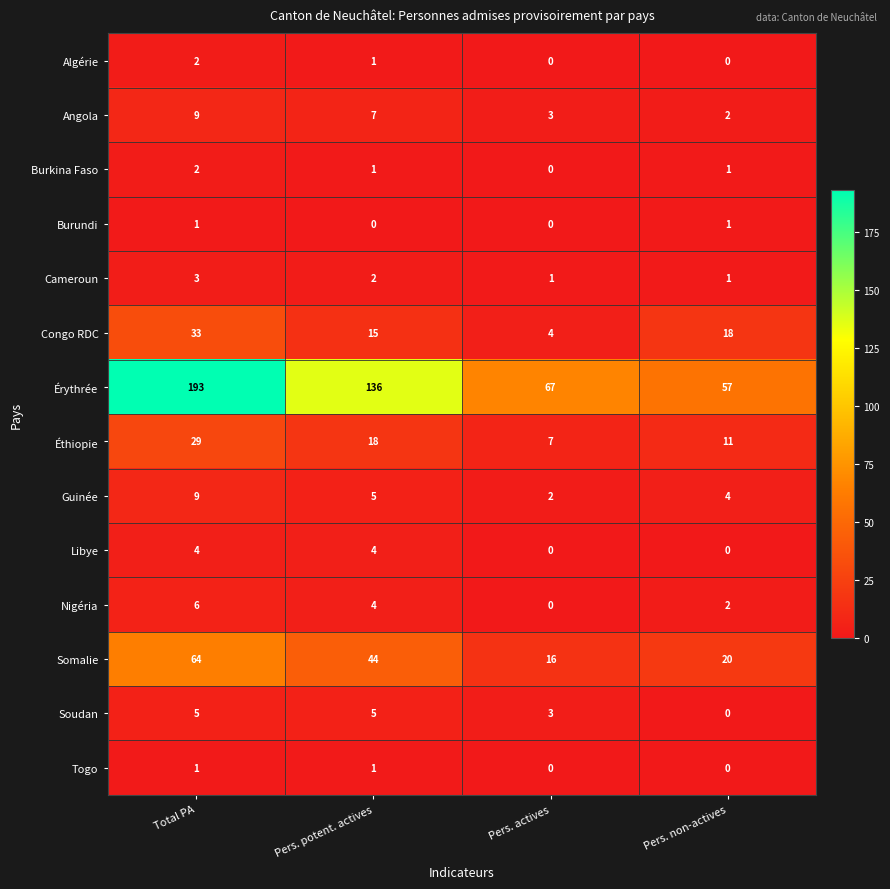

What is the sum of all Soudan values?

13